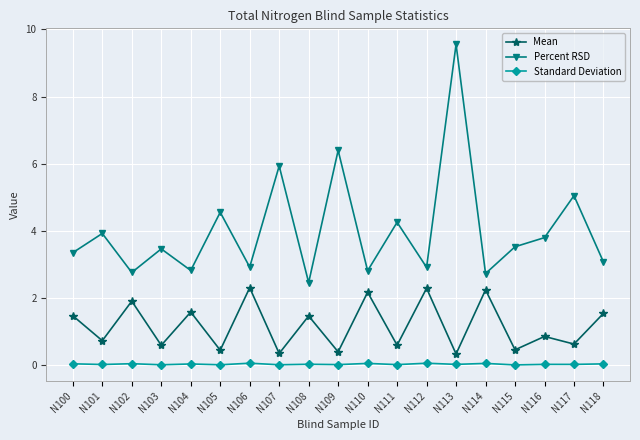

What is the sum of all Standard Deviation values?

0.7